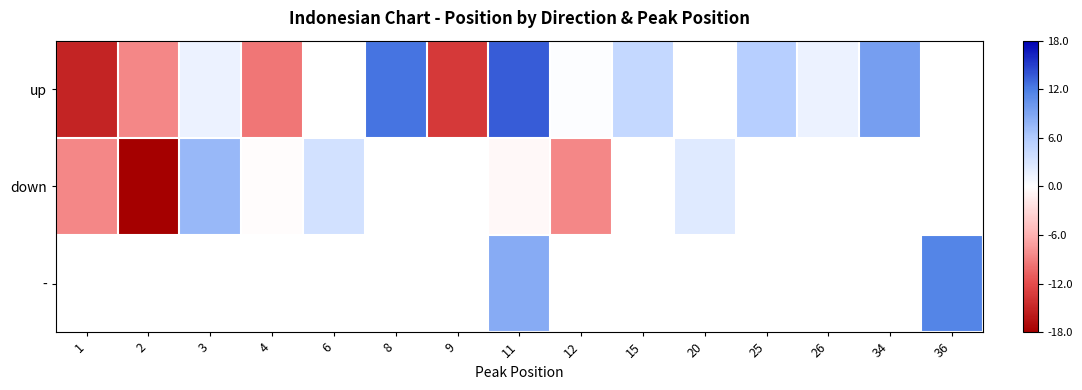

Which series has the largest range (max minus min)?

up